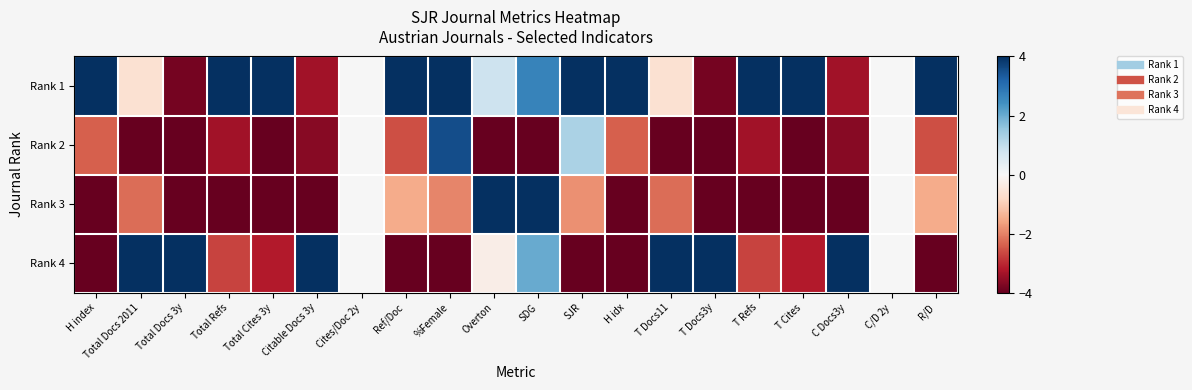

Rank the series at SDG from highest to lowest value.

Rank 3, Rank 1, Rank 4, Rank 2